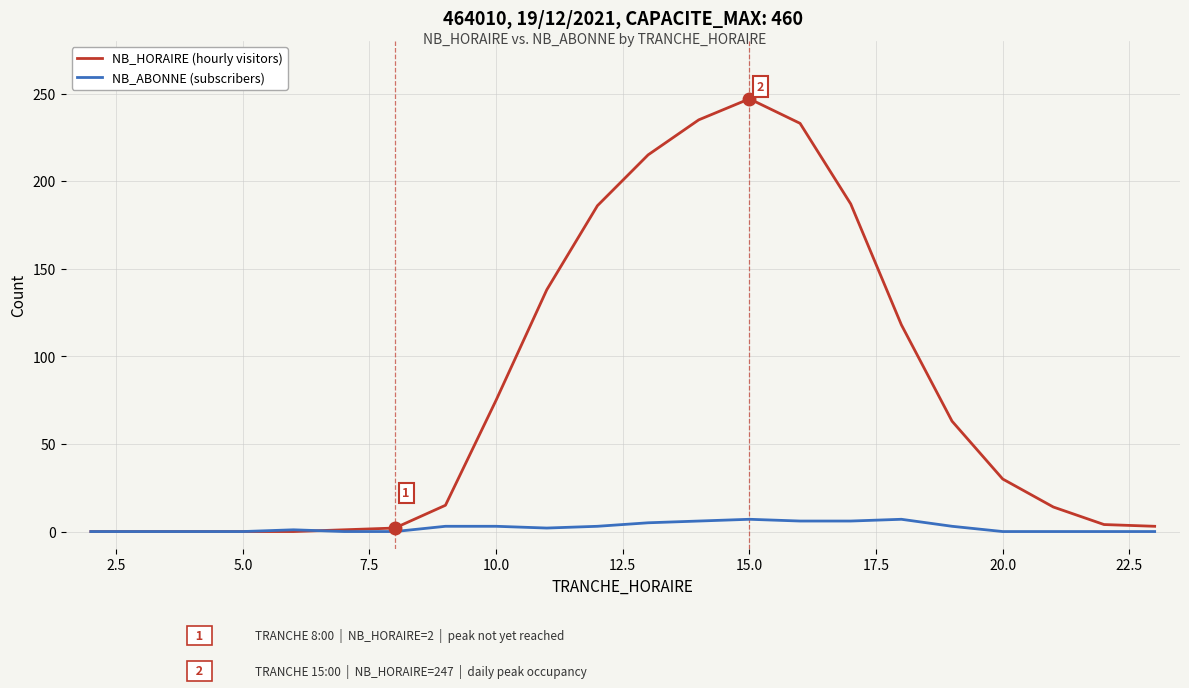

True or false: NB_HORAIRE (hourly visitors) has more than 0 points higher than both neighbors.

True